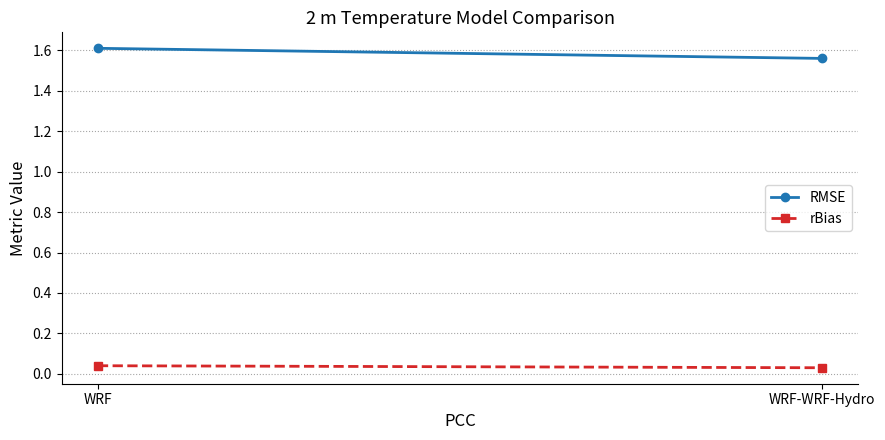

List the labels in order of RMSE value, largest first.

WRF, WRF-WRF-Hydro